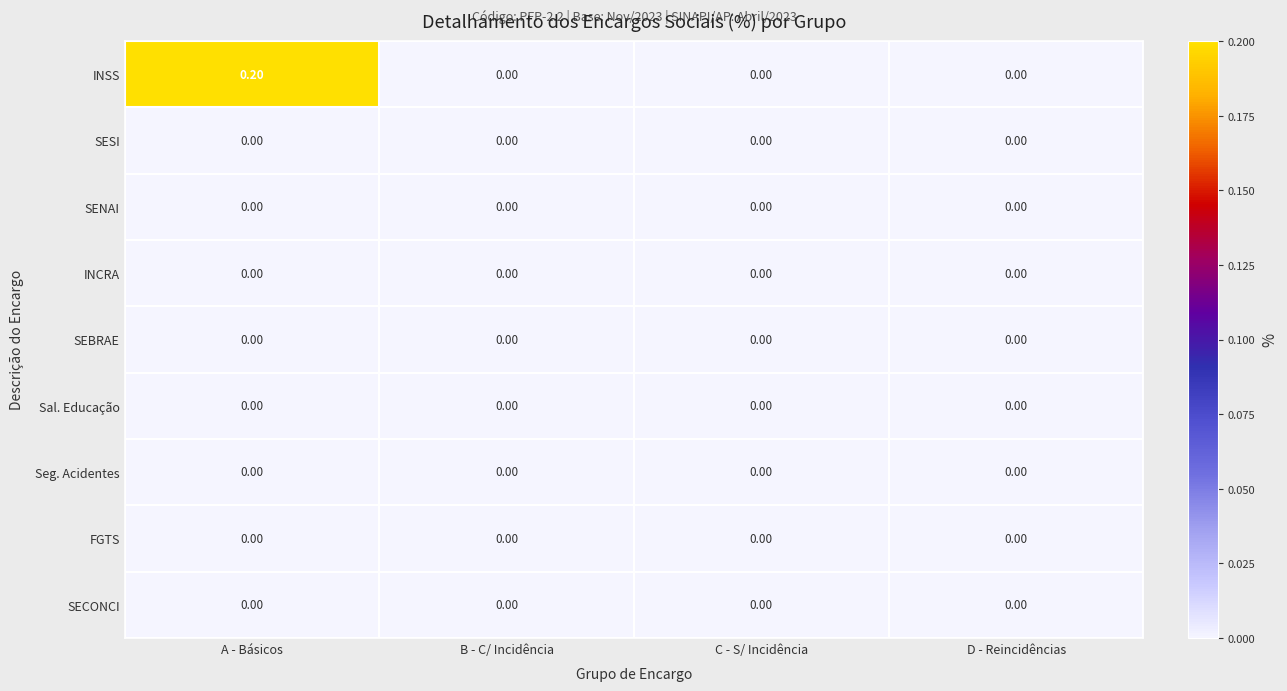

Which category has the highest value across all series?

A - Básicos